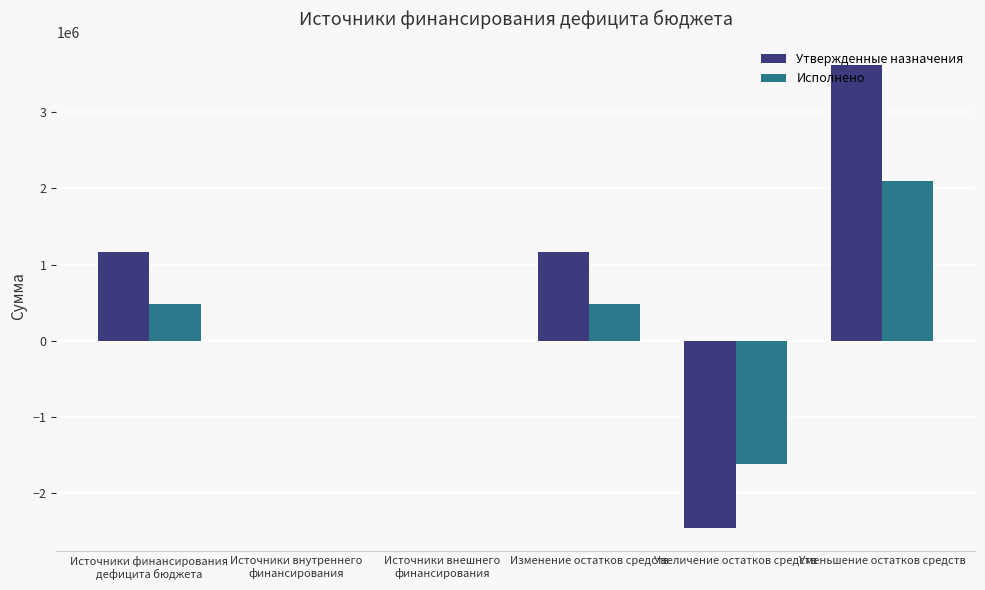

How many groups of bars are there?

6